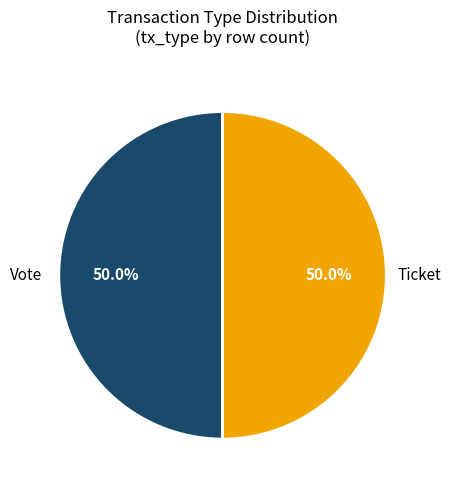

Approximately how many times larger is the value at Ticket compared to Vote?

1.0